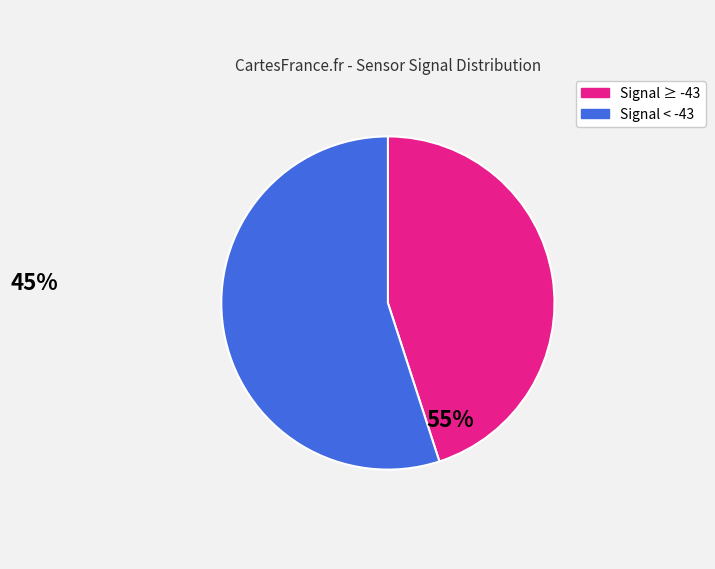

Is there a majority slice in this chart?

Yes